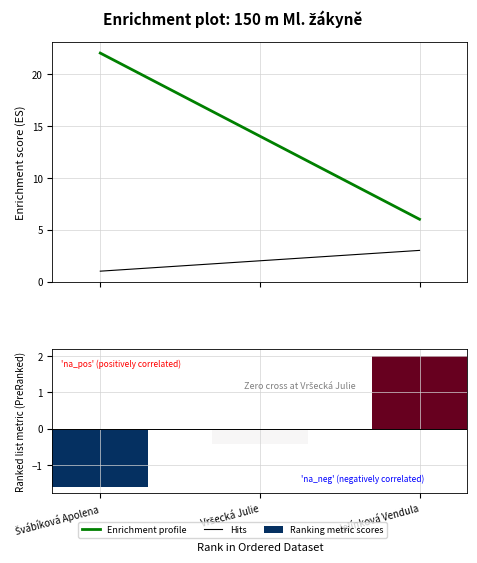

What is the maximum value for Ranking metric scores?

2.0